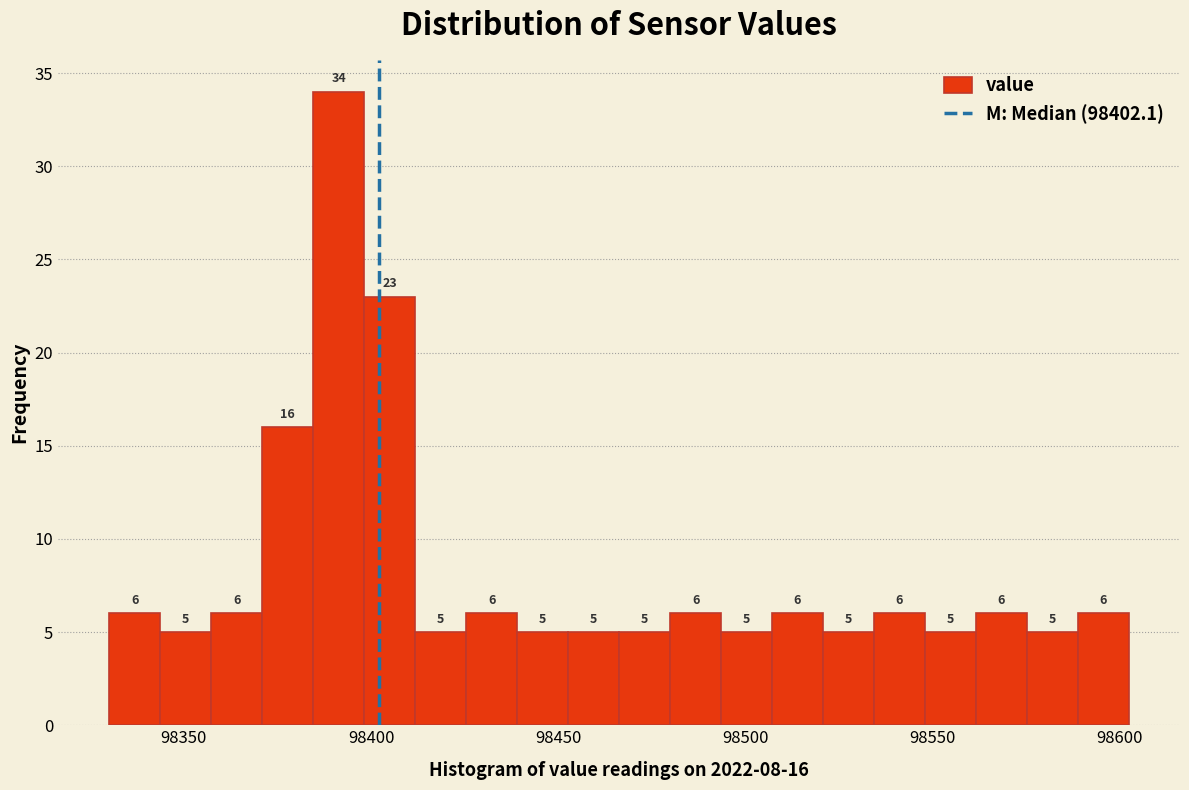

Read against the x-axis, roughly where is the centre of the tallest bar?

98390